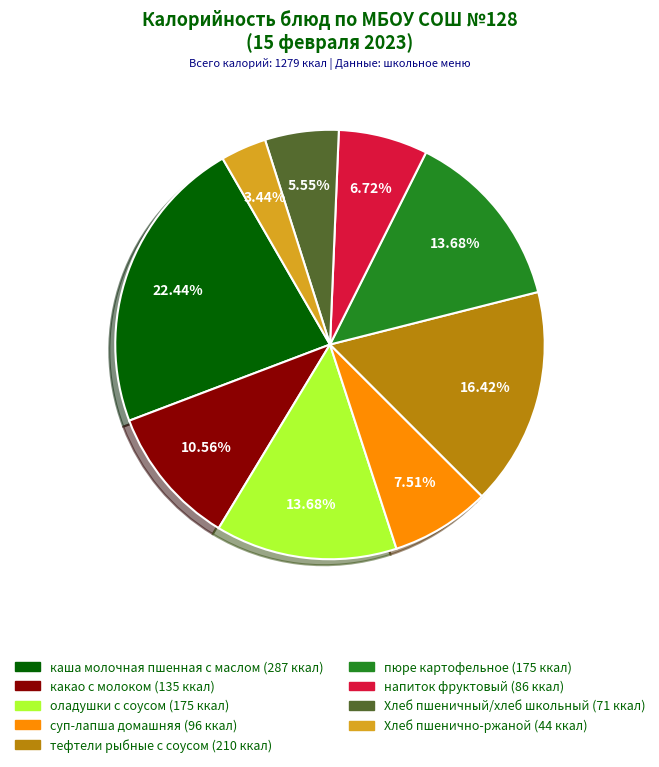

Does суп-лапша домашняя represent more than half of the total?

No